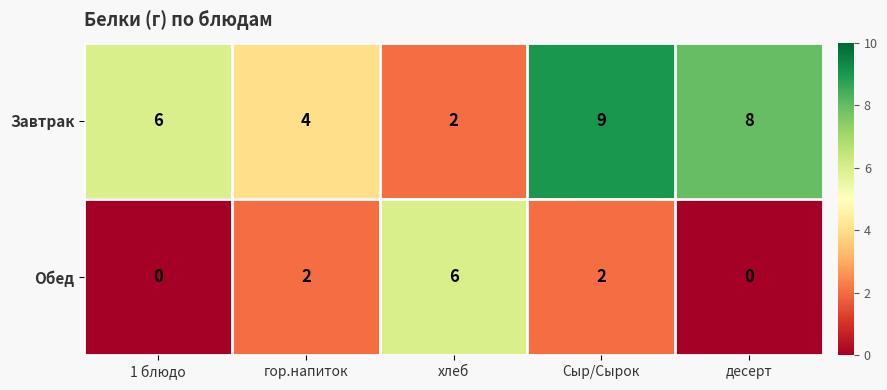

Reading left to right, transcribe all the data shown in this chart.

Завтрак: 1 блюдо=6	гор.напиток=4	хлеб=2	Сыр/Сырок=9	десерт=8
Обед: 1 блюдо=0	гор.напиток=2	хлеб=6	Сыр/Сырок=2	десерт=0